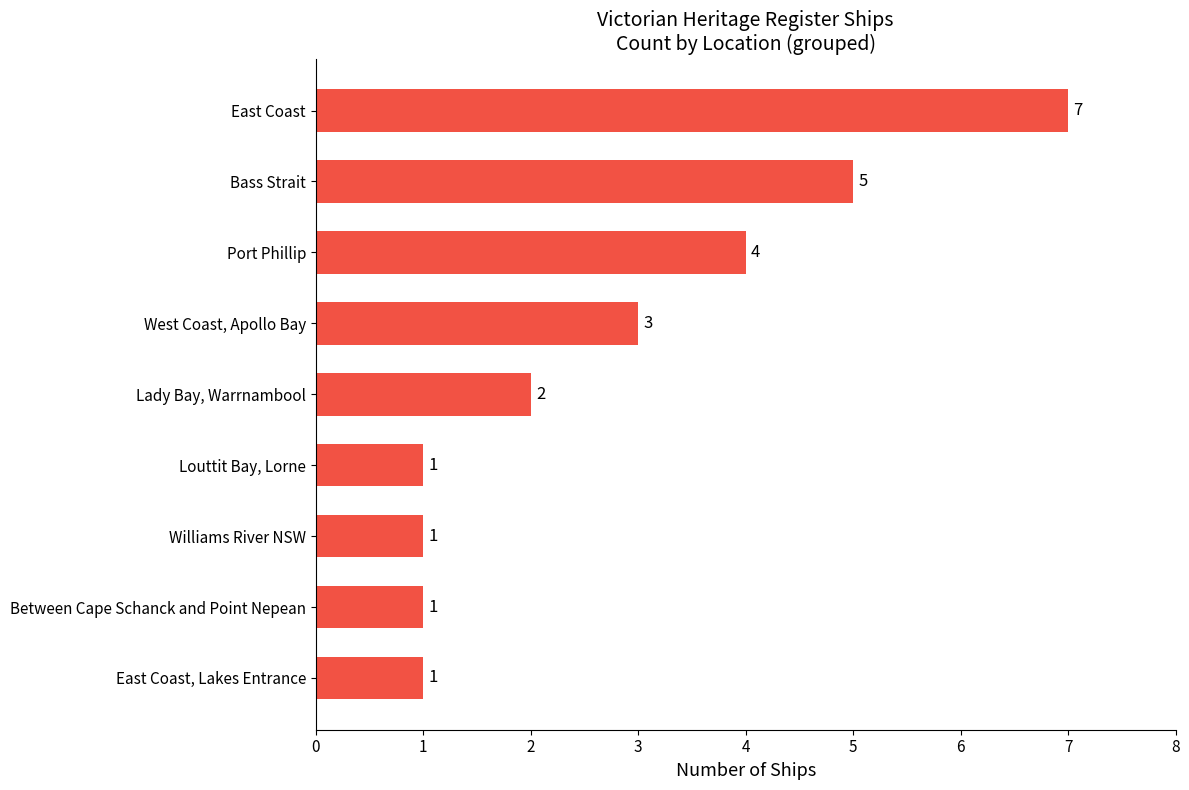

At which label is the value closest to 4?

Port Phillip